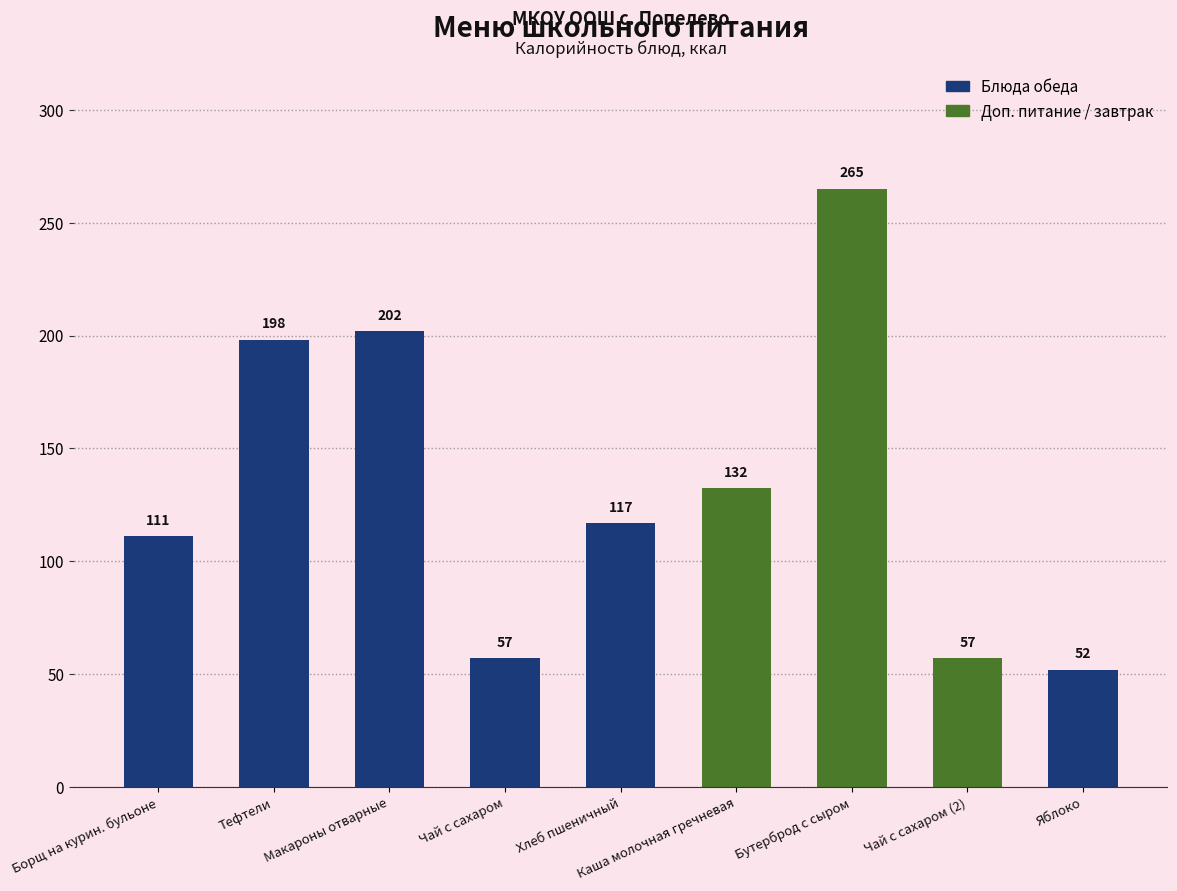

At which label does the data first exceed 116?

Тефтели